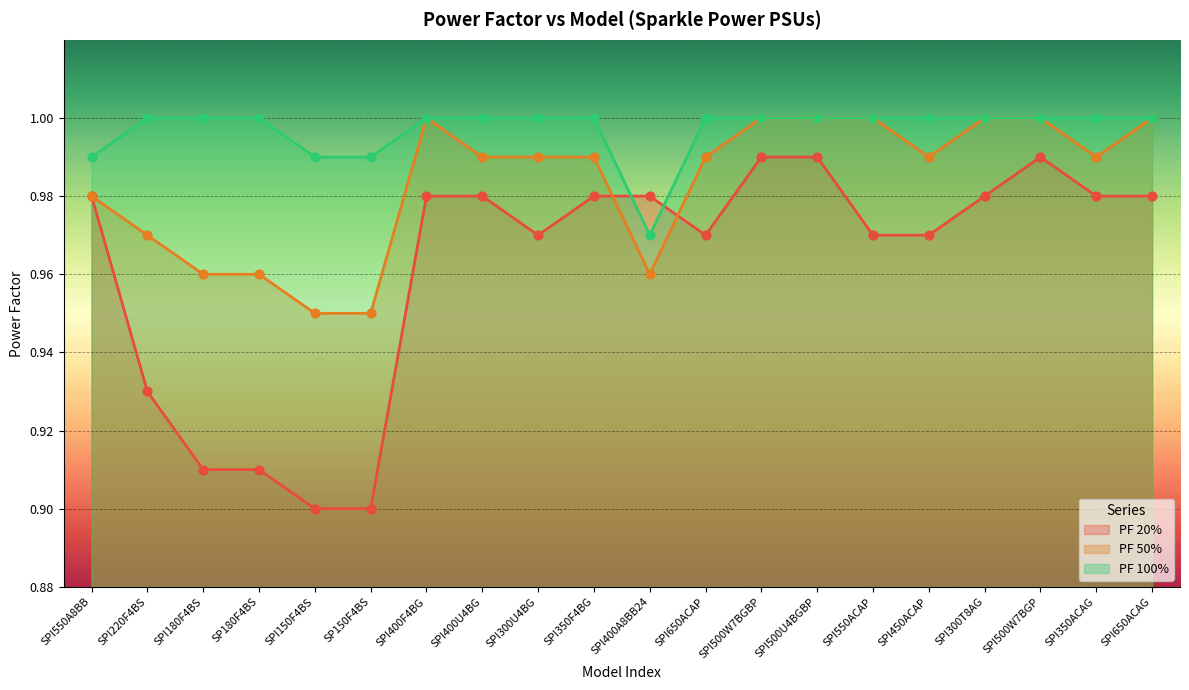

What is the total value across all series at SPI350ACAG?

3.0